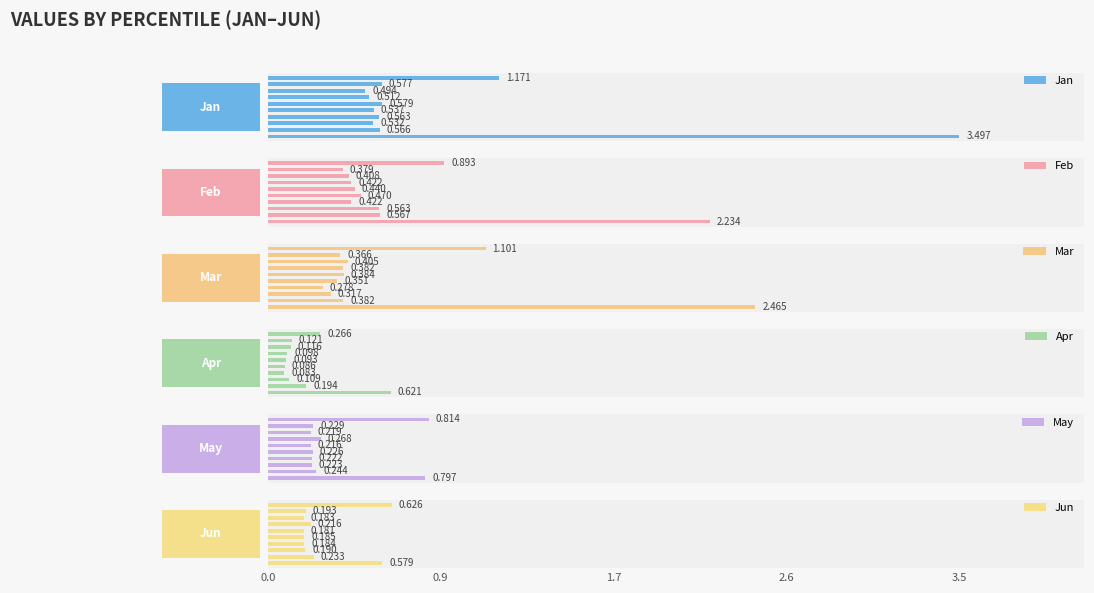

How many distinct data groups are displayed?

6